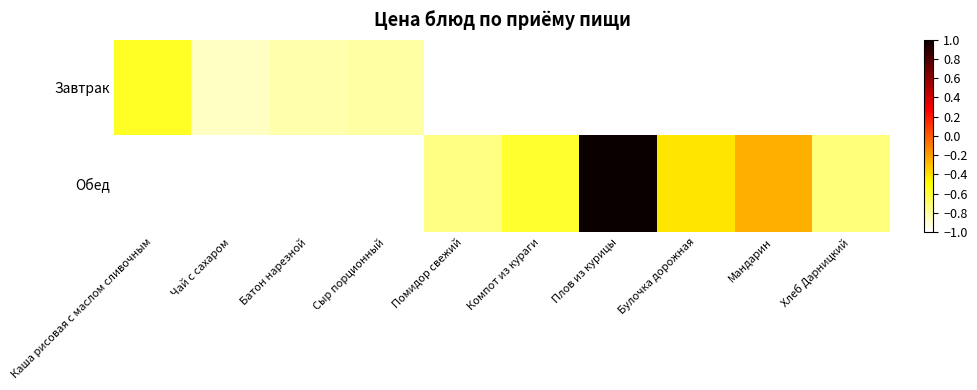

Rank the series by their average value, from lowest to highest.

Завтрак, Обед